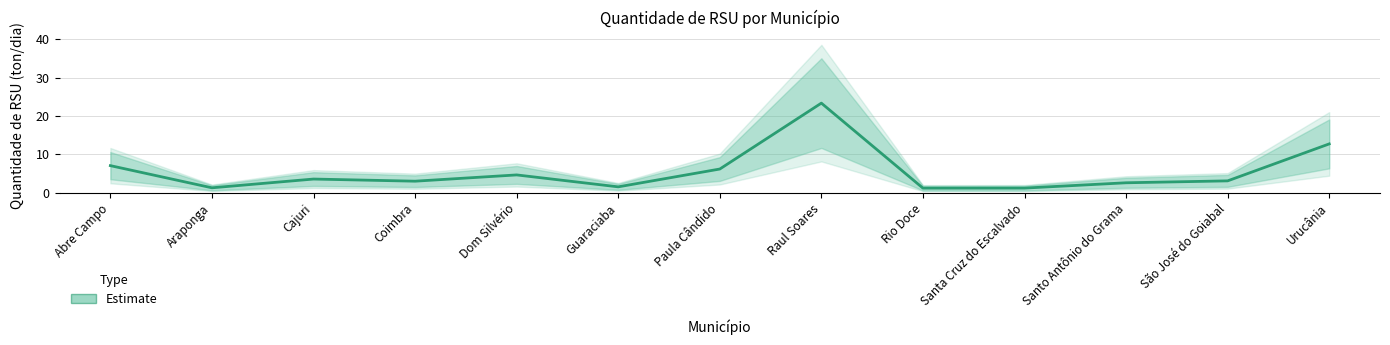

What is the ratio of the value at Paula Cândido to the value at Guaraciaba?

4.0